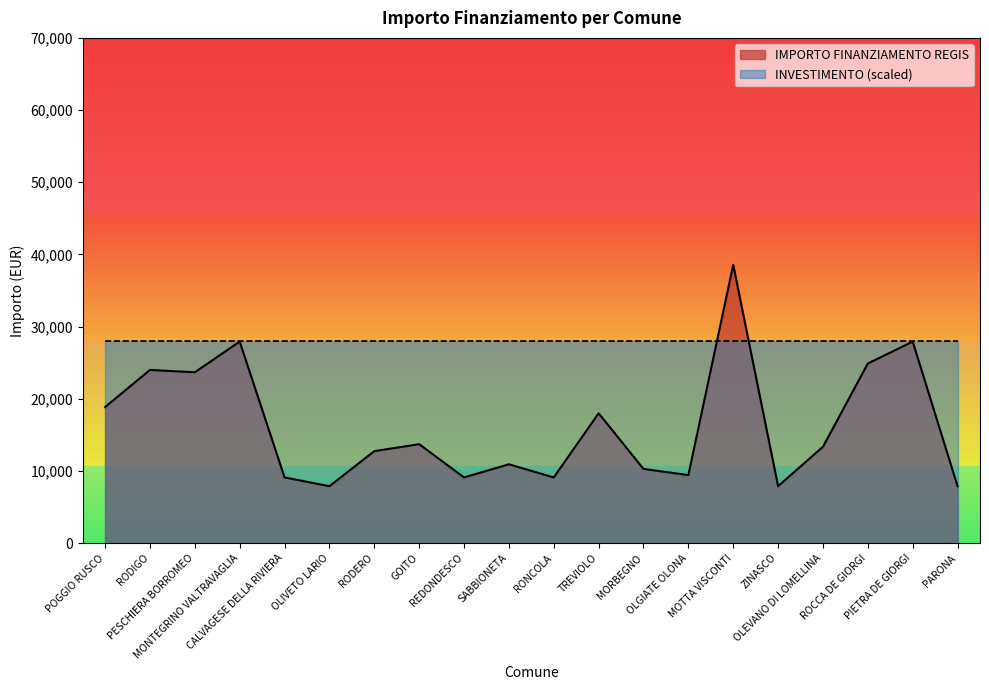

What is the ratio of the value at GOITO to the value at PIETRA DE GIORGI?

0.5